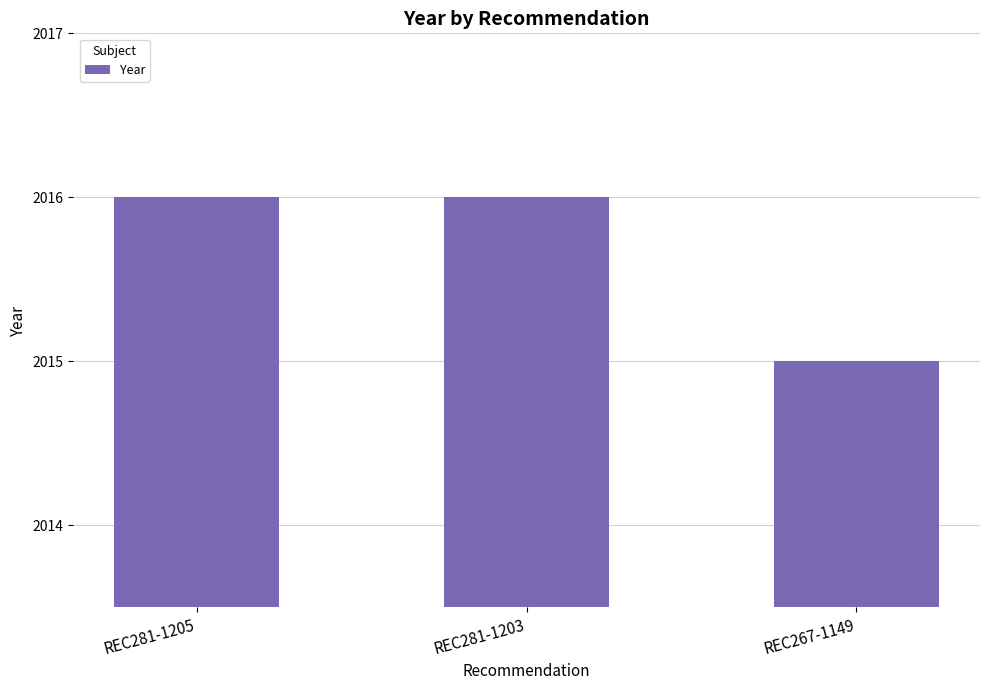

What is the change in value from REC281-1203 to REC267-1149?

-1